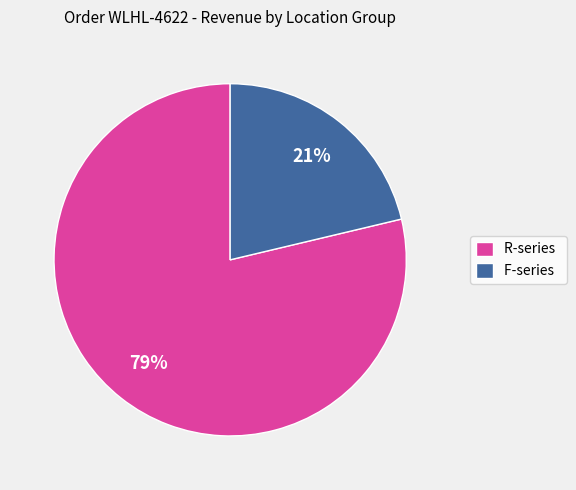

To the nearest percent, what is the average slice percentage?

50%